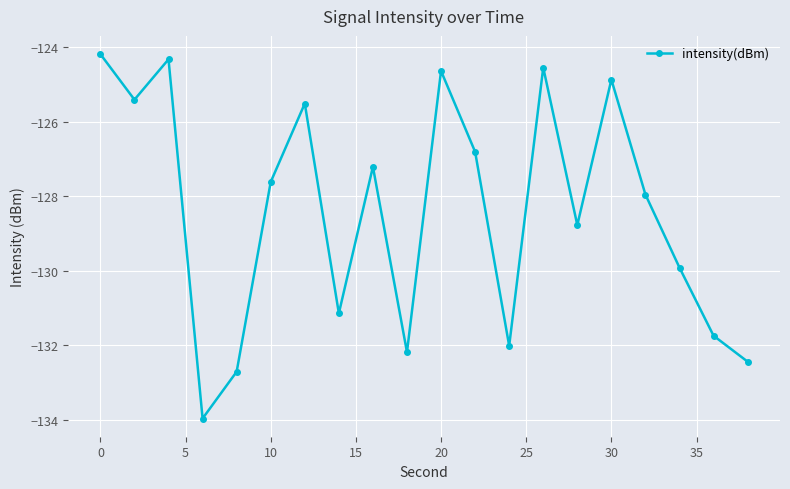

What is the difference between the maximum and minimum values?

9.8